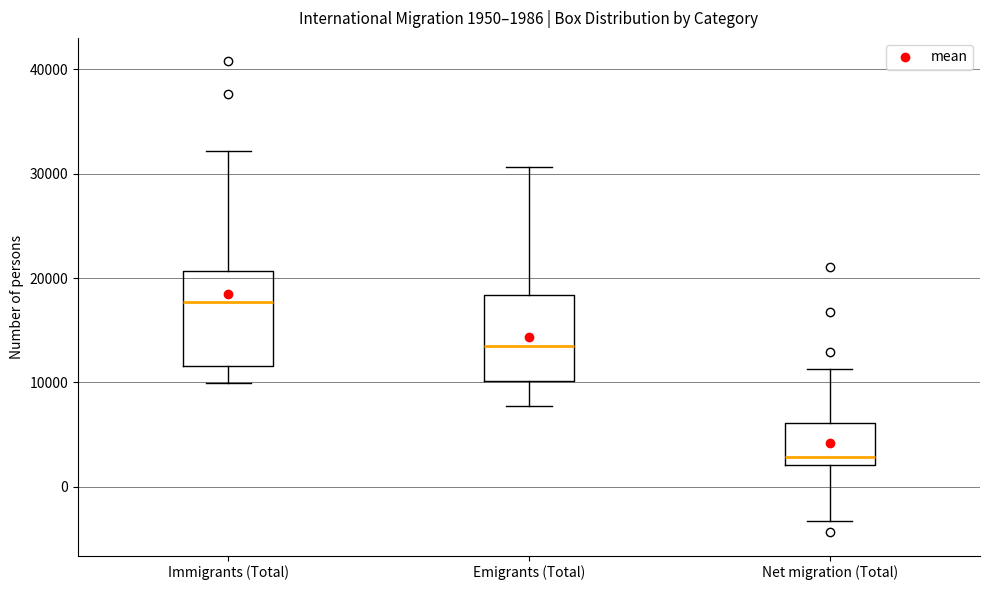

Which box's median line is the lowest?

Net migration (Total)